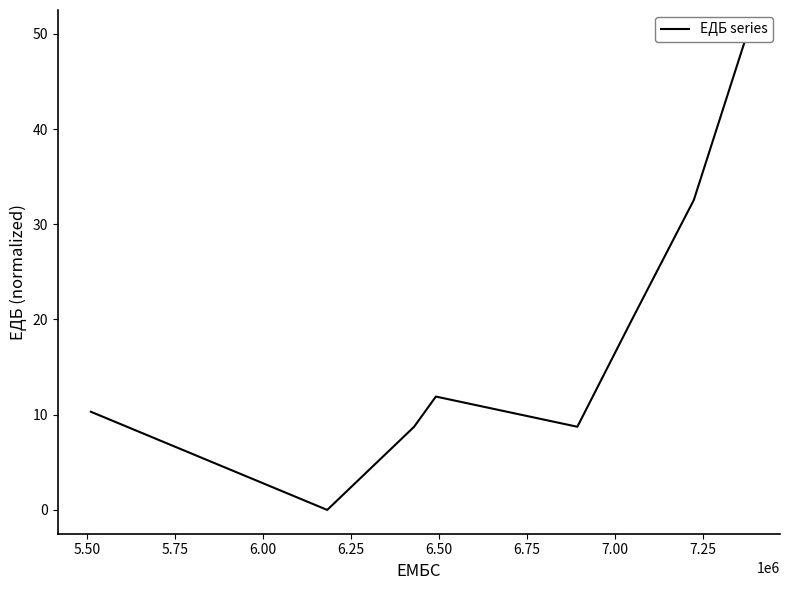

What is the difference between the second highest and minimum values?

32.5